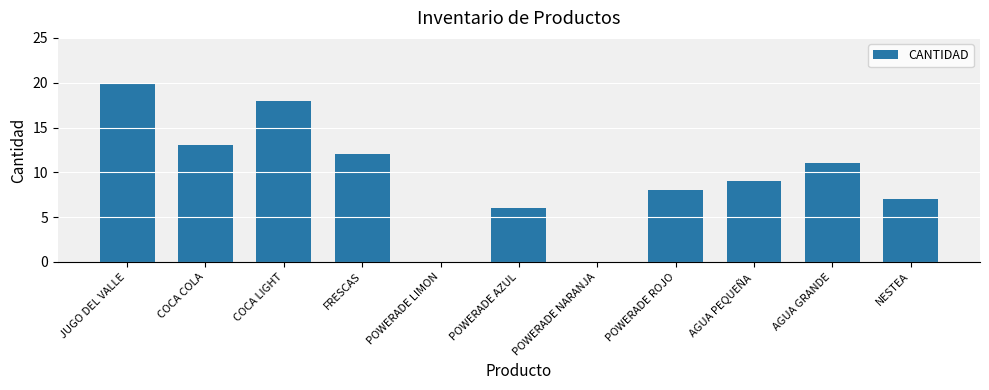

Which label corresponds to the largest value in the chart?

JUGO DEL VALLE